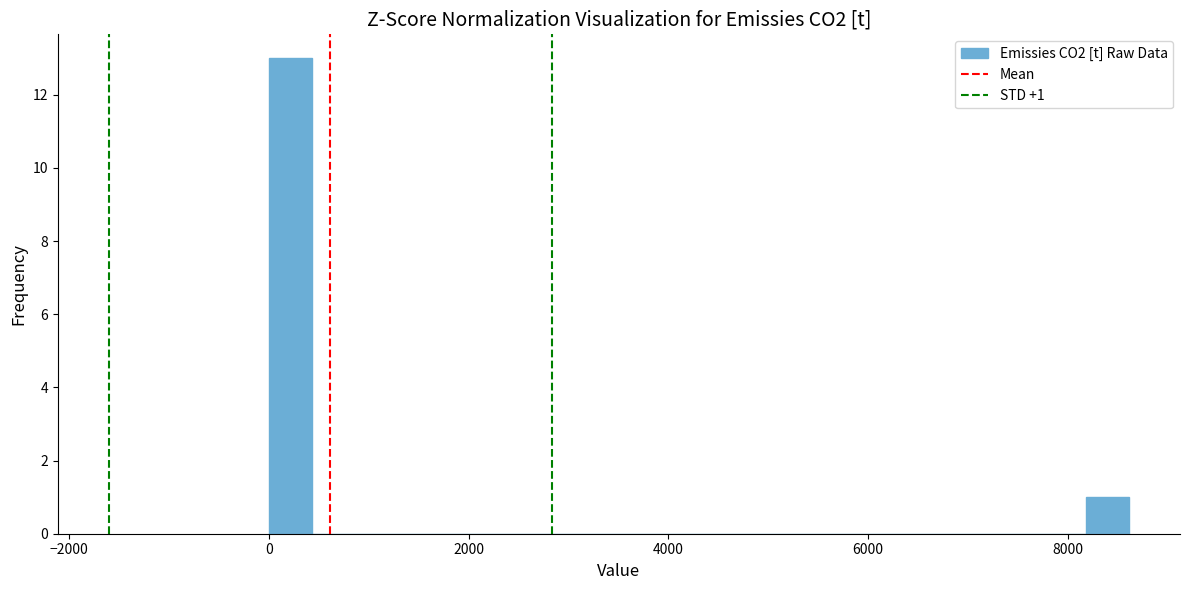

Around what value on the x-axis is the tallest bar? Give the approximate position of its centre, as read against the axis.

200